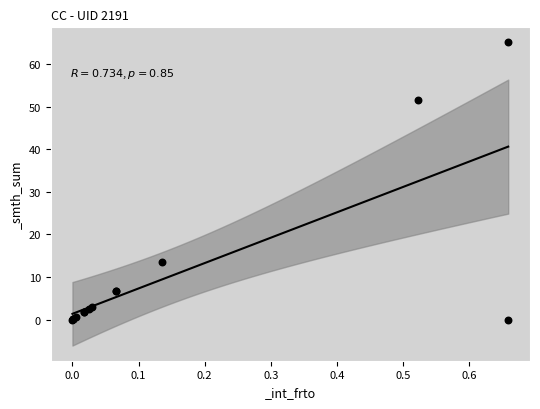

What Y value in the scatter plot is closest to 32?

13.6